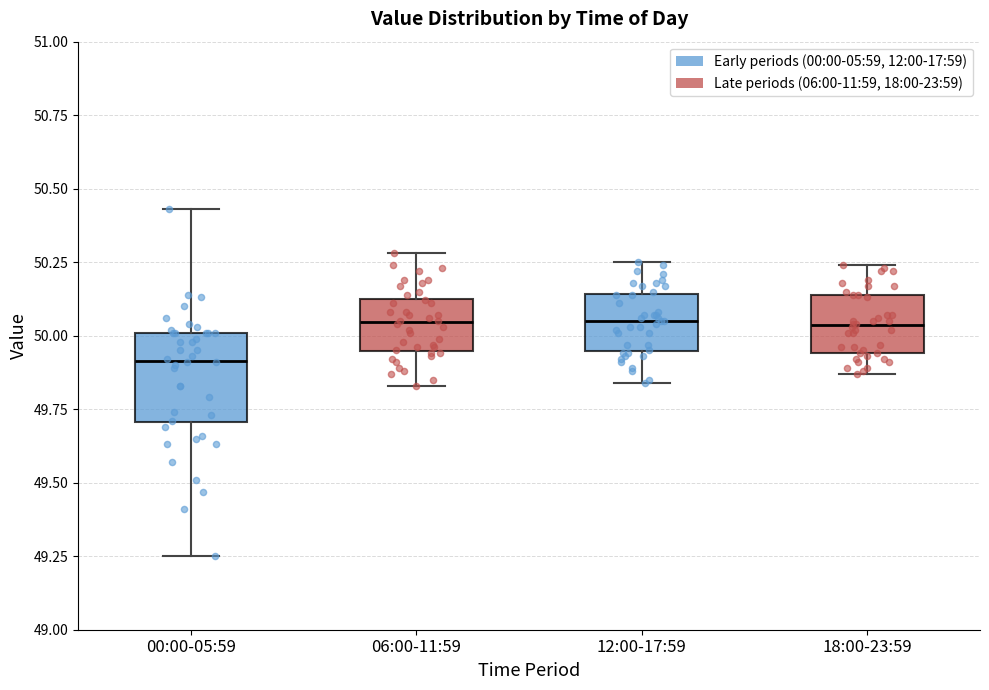

Where does the lower whisker of the box for 12:00-17:59 end on the y-axis? The values are not printed on the chart, so give them approximately, as read against the axis.

49.85